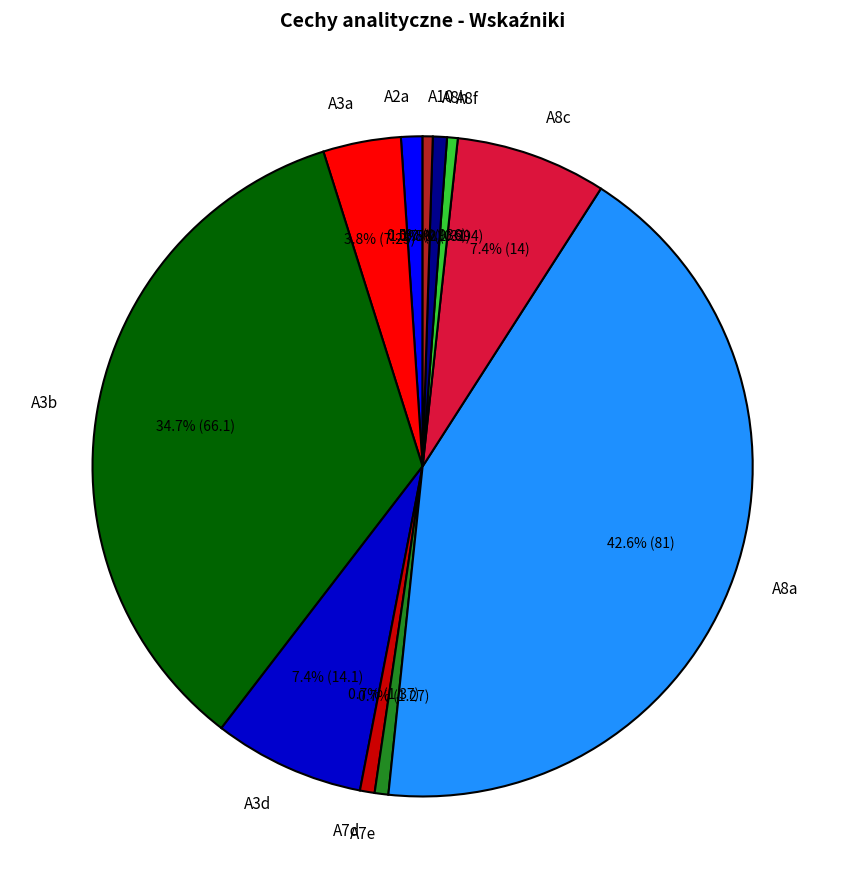

Is it true that A2a is 1% of the pie?

True